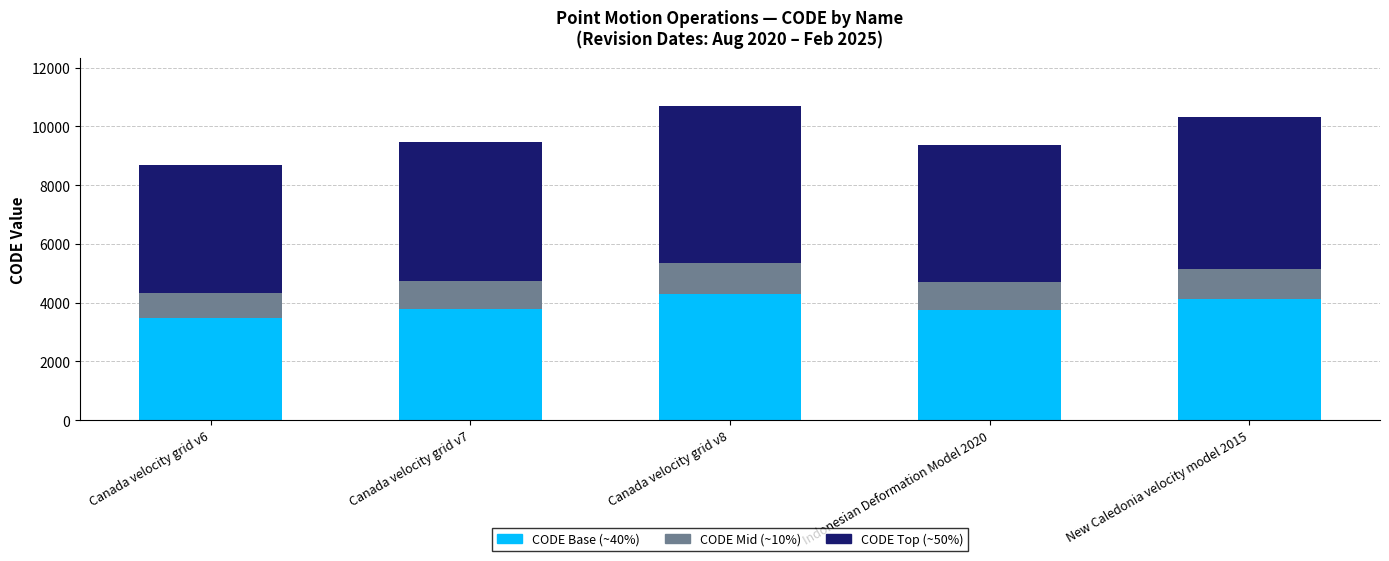

What is the highest value of the CODE Base (~40%) series?

4282